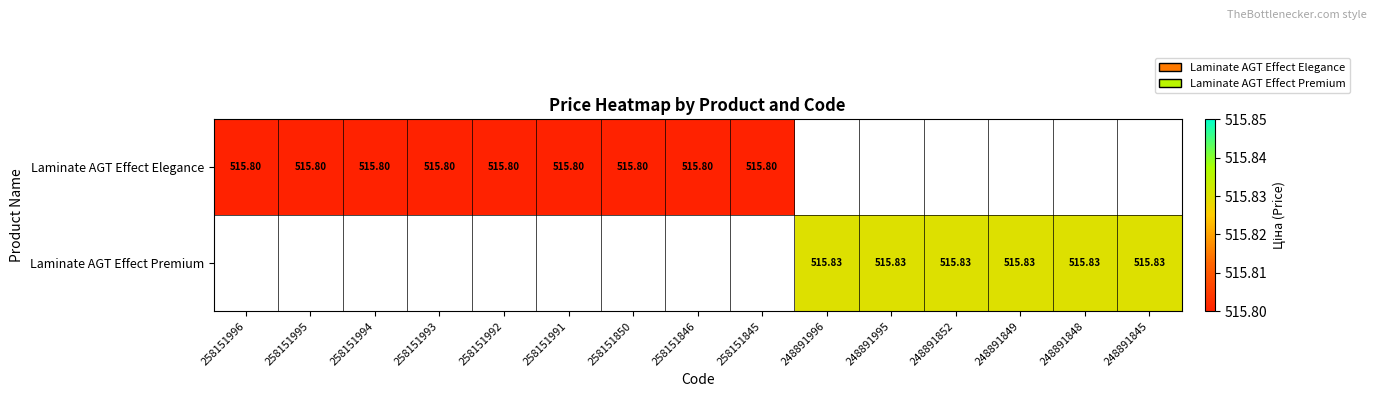

True or false: Laminate AGT Effect Premium has a value of 515.8 at 248891852.

True